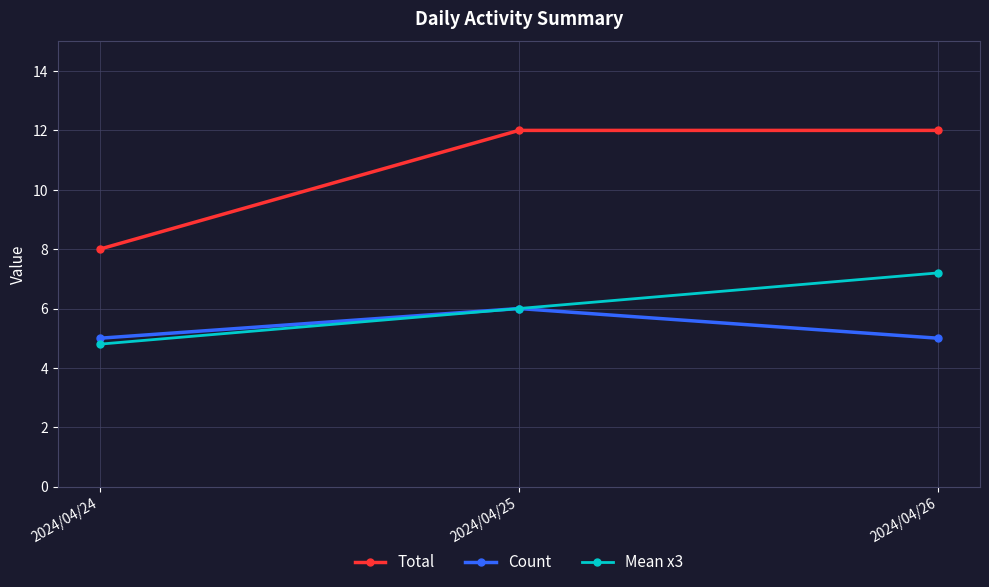

Which category has the lowest value across all series?

2024/04/24